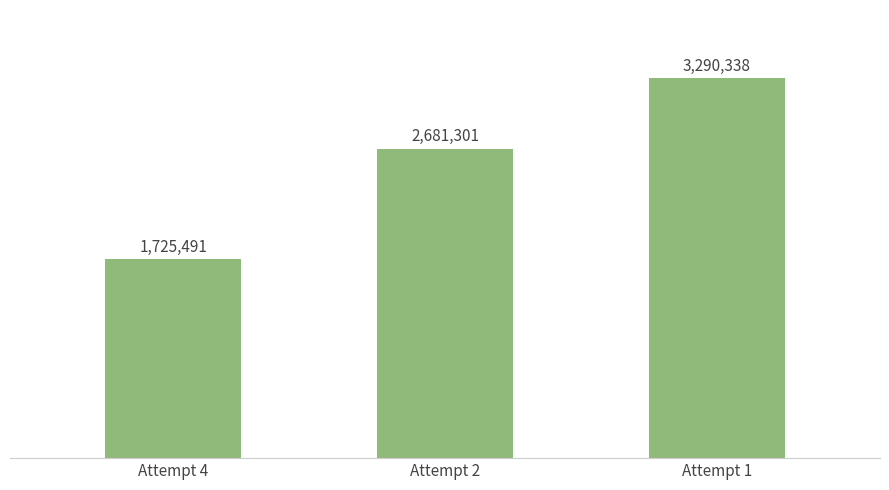

Are the bars horizontal?

No